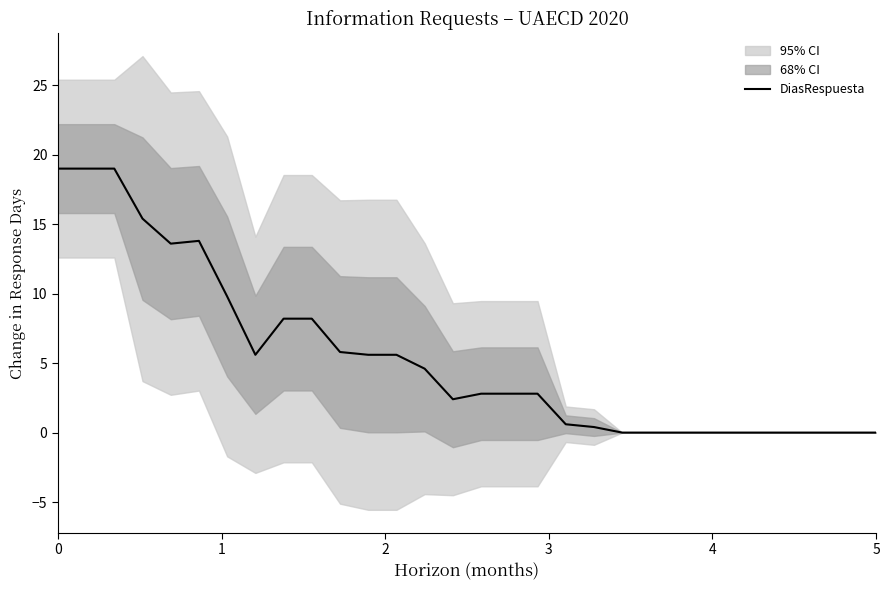

What is the difference between the values at 2 and 3?

3.6